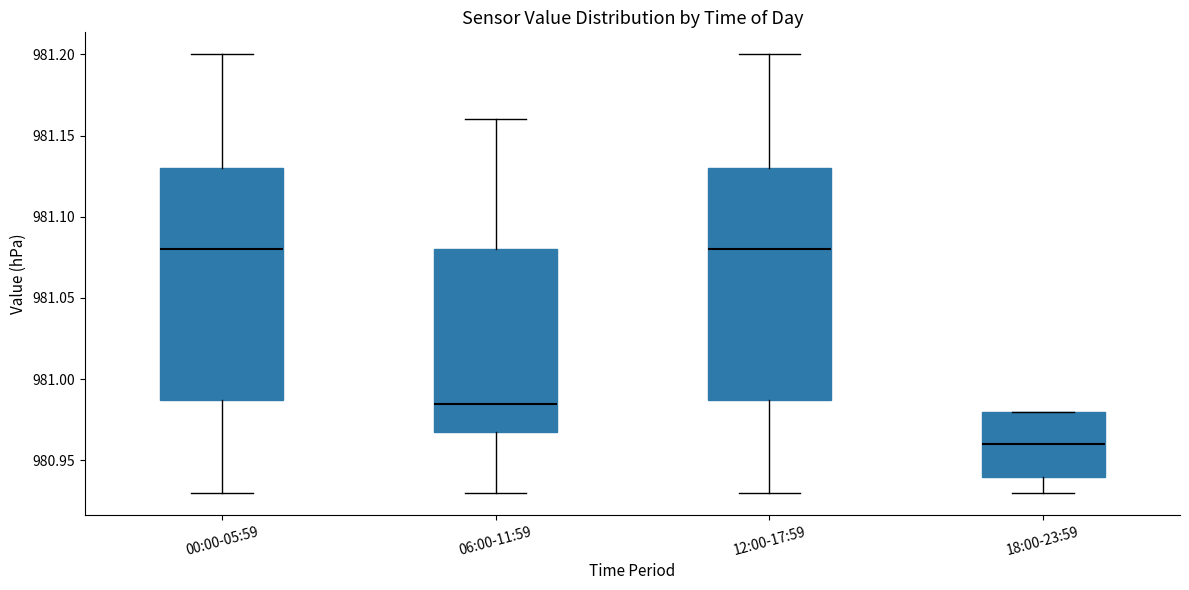

Reading left to right, read every box against the y-axis: the position of its median line, the range the box covers, and the ends of its whiskers. The values are not printed on the chart, so give them approximately, as read against the axis.

00:00-05:59: median 981.080, box 980.990 to 981.130, whiskers 980.930 to 981.200
06:00-11:59: median 980.985, box 980.970 to 981.080, whiskers 980.930 to 981.160
12:00-17:59: median 981.080, box 980.990 to 981.130, whiskers 980.930 to 981.200
18:00-23:59: median 980.960, box 980.940 to 980.980, whiskers 980.930 to 980.980